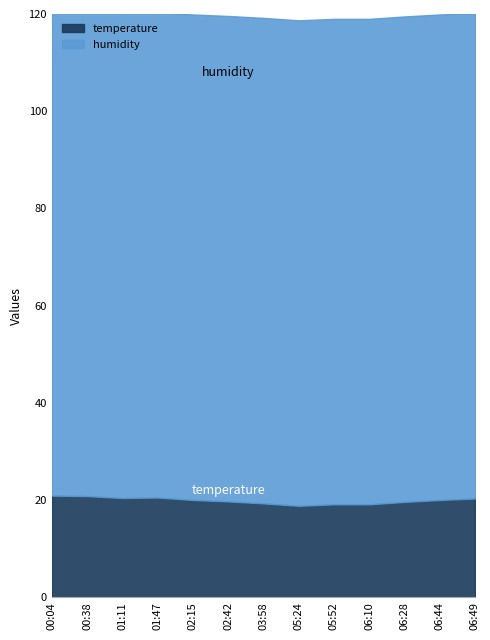

How many data points are less than 20?

6